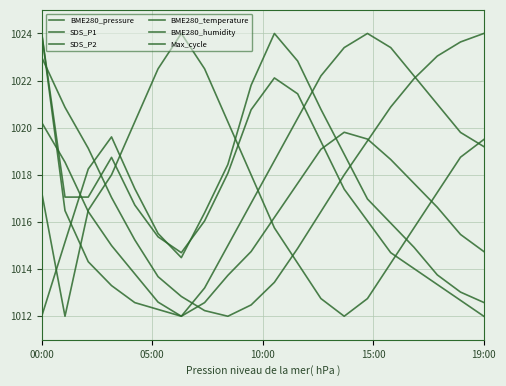

Does the chart have visible grid lines?

Yes